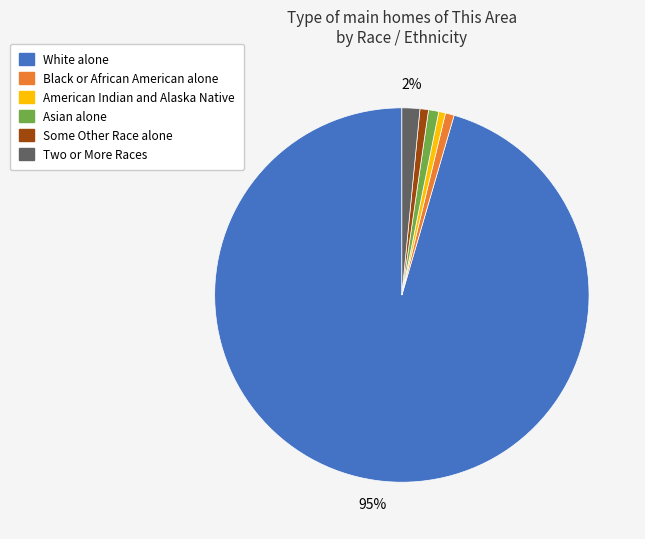

Is there a majority slice in this chart?

Yes